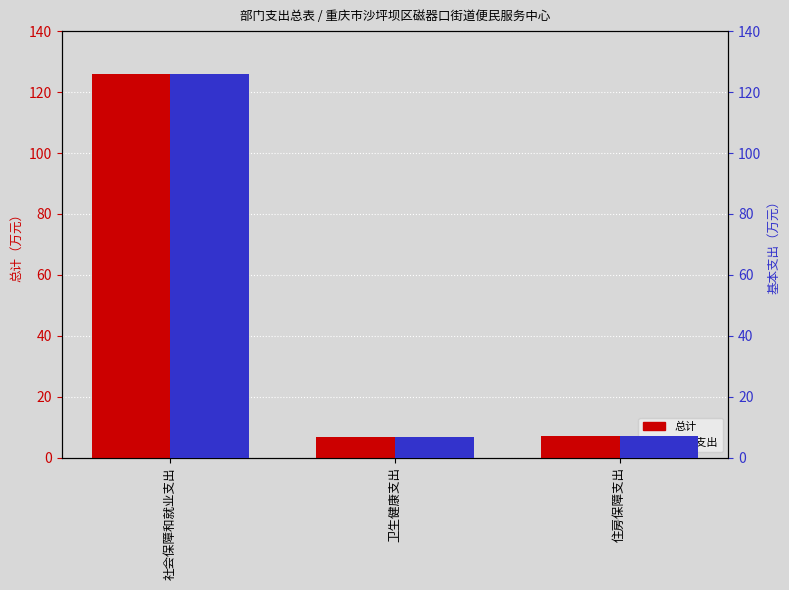

Between 卫生健康支出 and 住房保障支出, which series saw the biggest shift?

总计